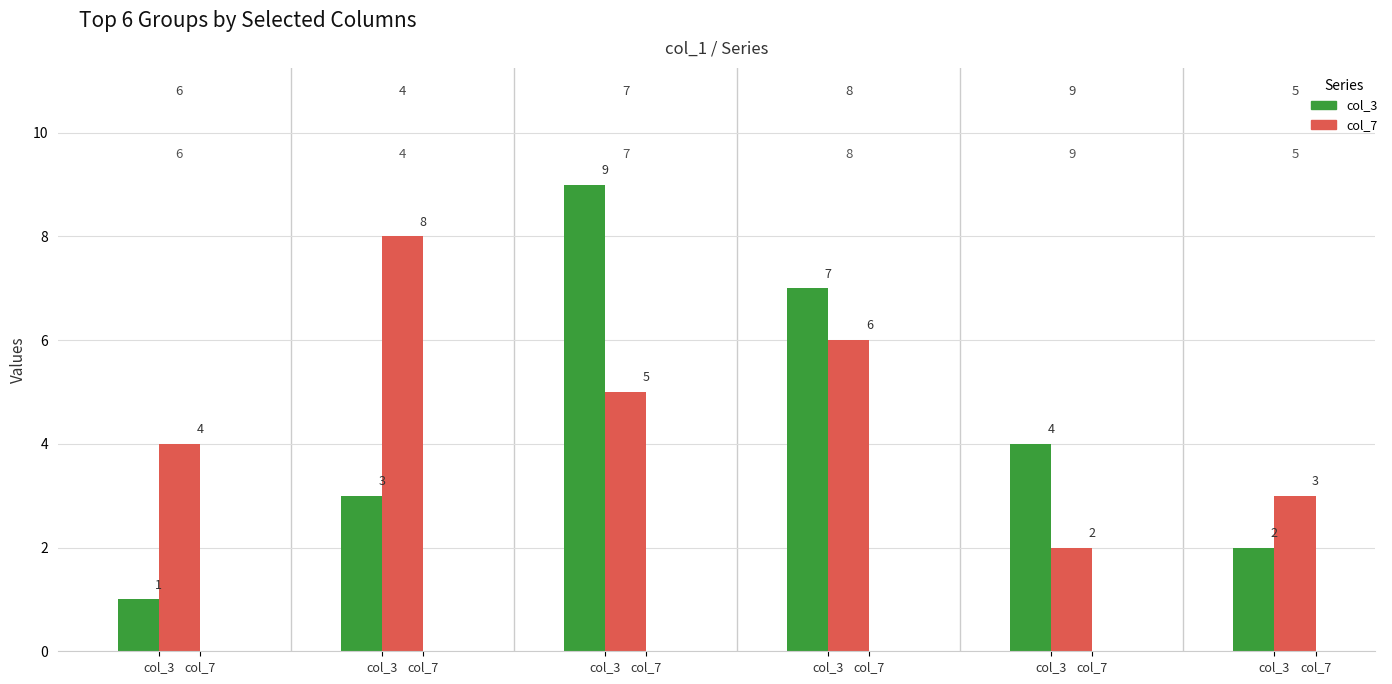

Between 6 and 5, which series saw the biggest shift?

col_3